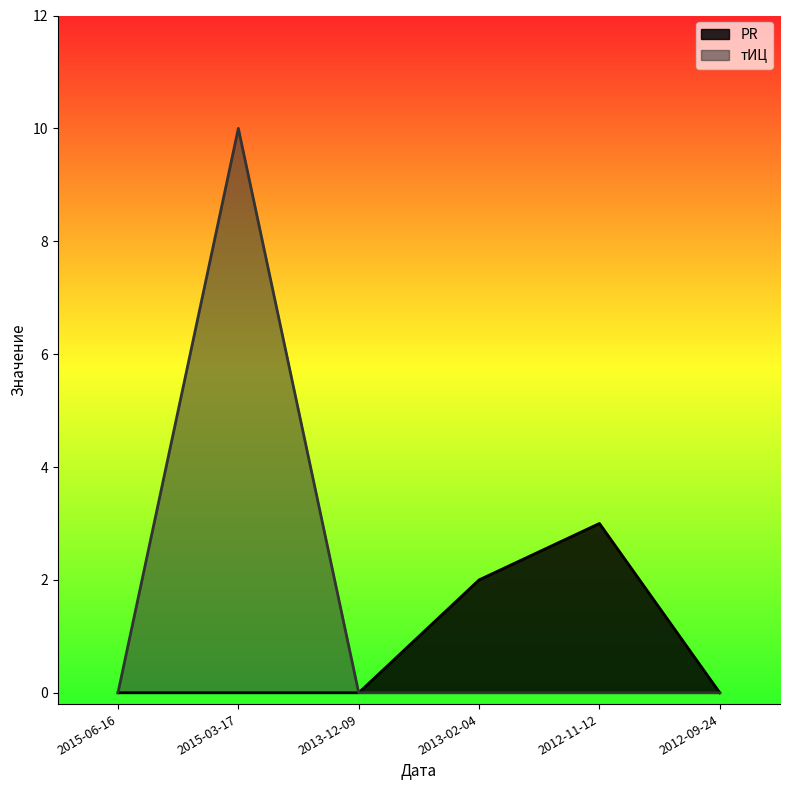

What is the difference between the maximum and minimum values in the тИЦ series?

10